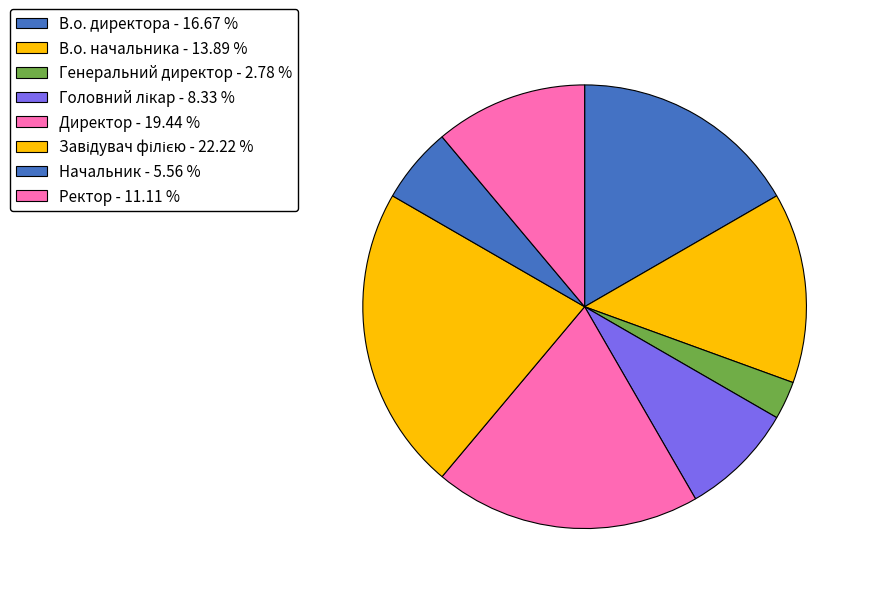

Combined, what portion of the pie is В.о. директора and В.о. начальника?

30.6%